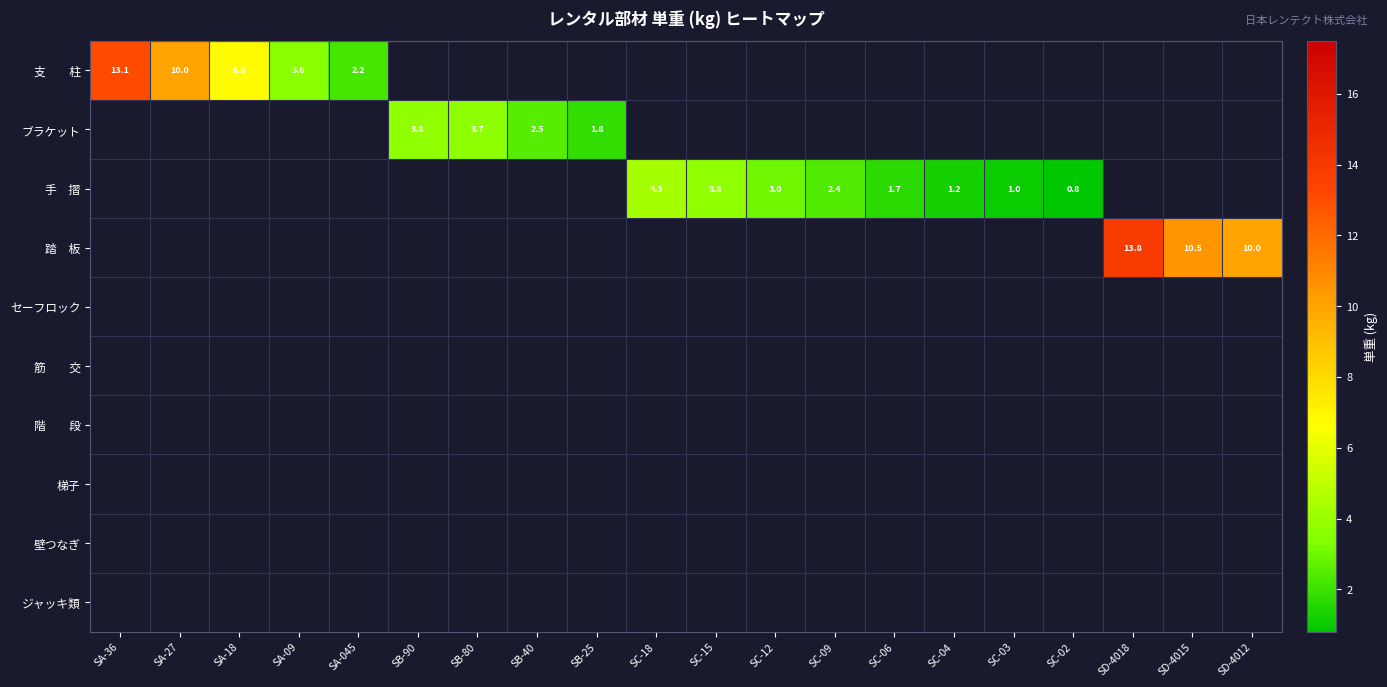

True or false: ブラケット has a value of 1.8 at SB-25.

True